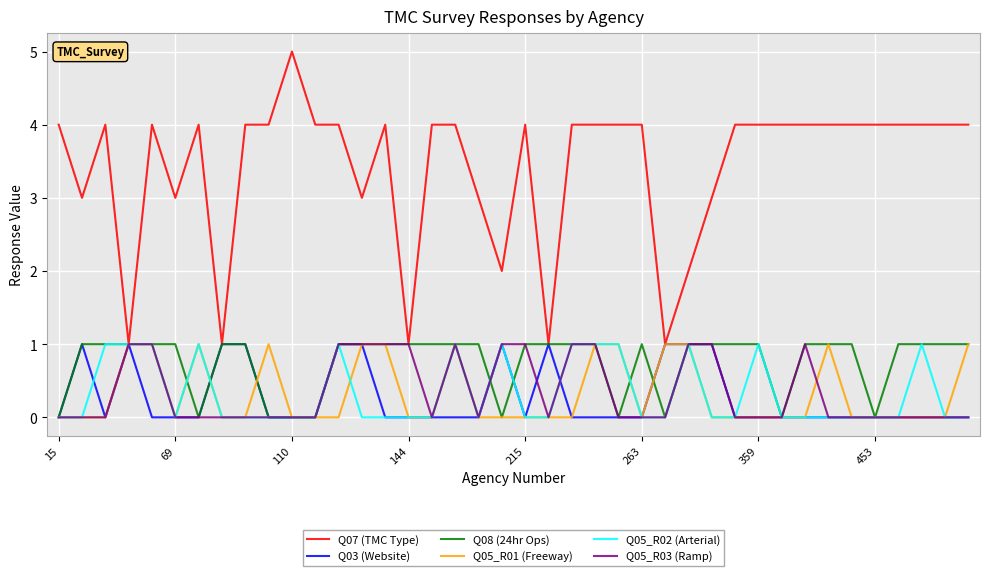

Which series has the widest spread of values?

Q07 (TMC Type)